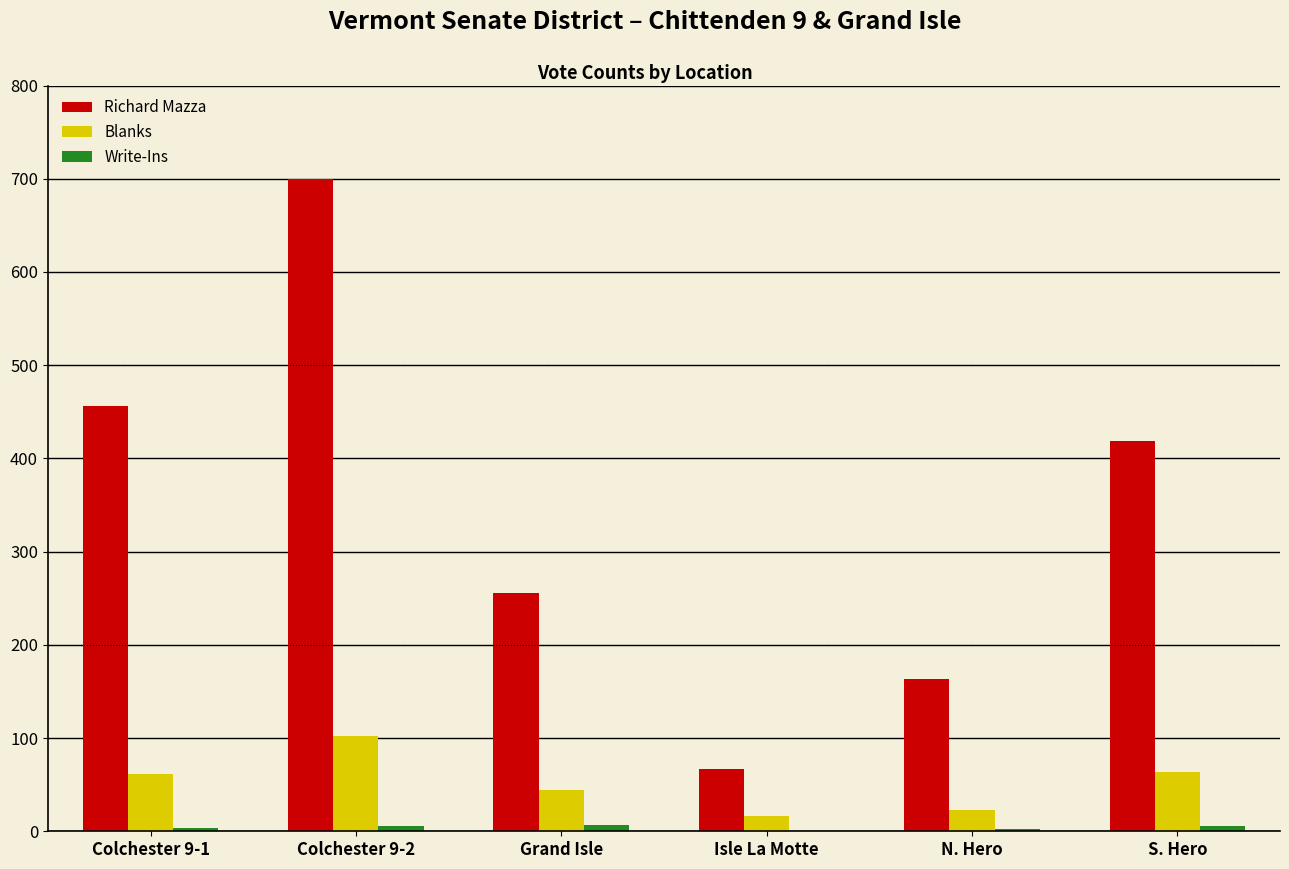

How many groups of bars are there?

6